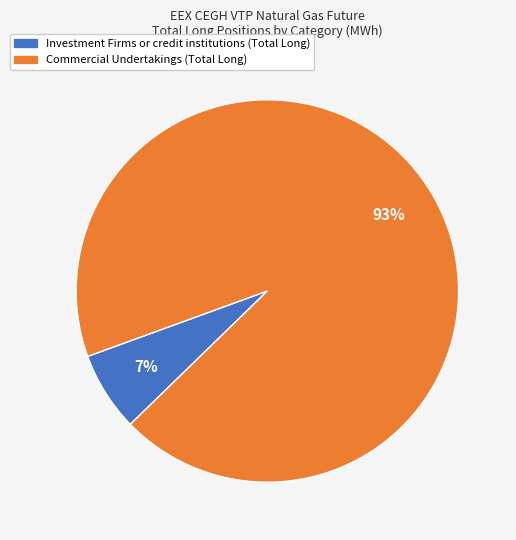

Which has a higher value, Investment Firms or credit institutions (Total Long) or Commercial Undertakings (Total Long)?

Commercial Undertakings (Total Long)